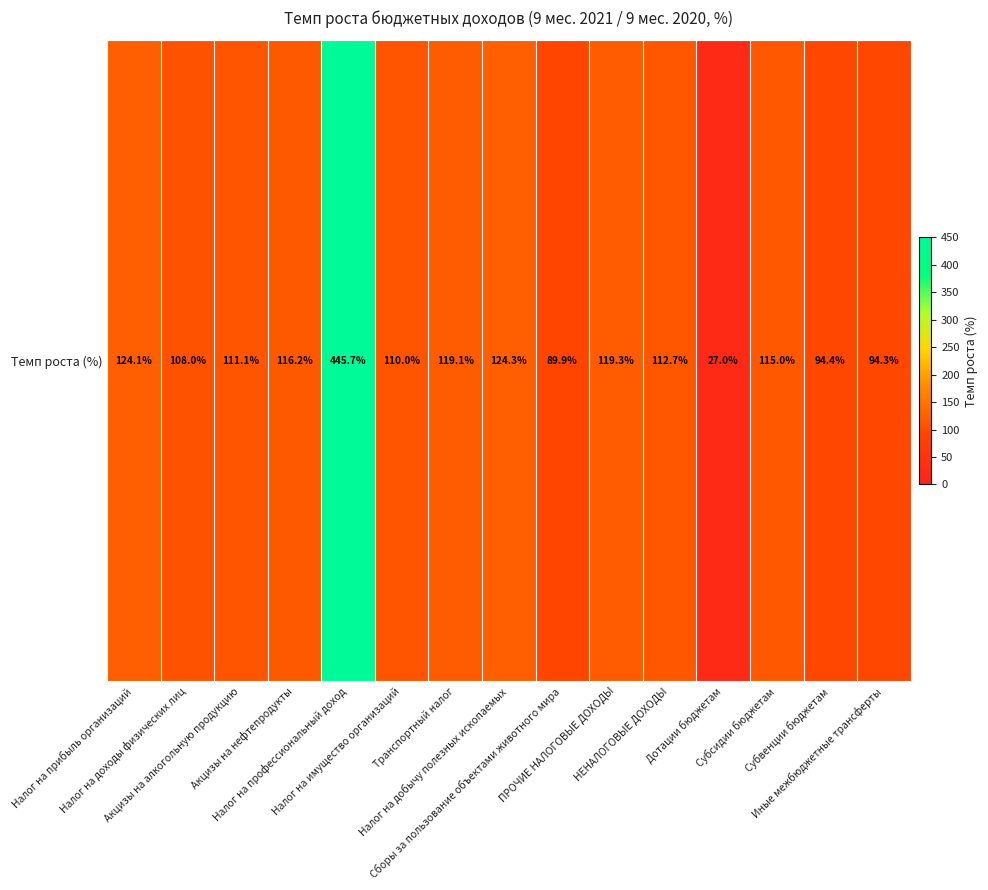

List the labels in order of value, largest first.

Налог на профессиональный доход, Налог на добычу полезных ископаемых, Налог на прибыль организаций, ПРОЧИЕ НАЛОГОВЫЕ ДОХОДЫ, Транспортный налог, Акцизы на нефтепродукты, Субсидии бюджетам, НЕНАЛОГОВЫЕ ДОХОДЫ, Акцизы на алкогольную продукцию, Налог на имущество организаций, Налог на доходы физических лиц, Субвенции бюджетам, Иные межбюджетные трансферты, Сборы за пользование объектами животного мира, Дотации бюджетам